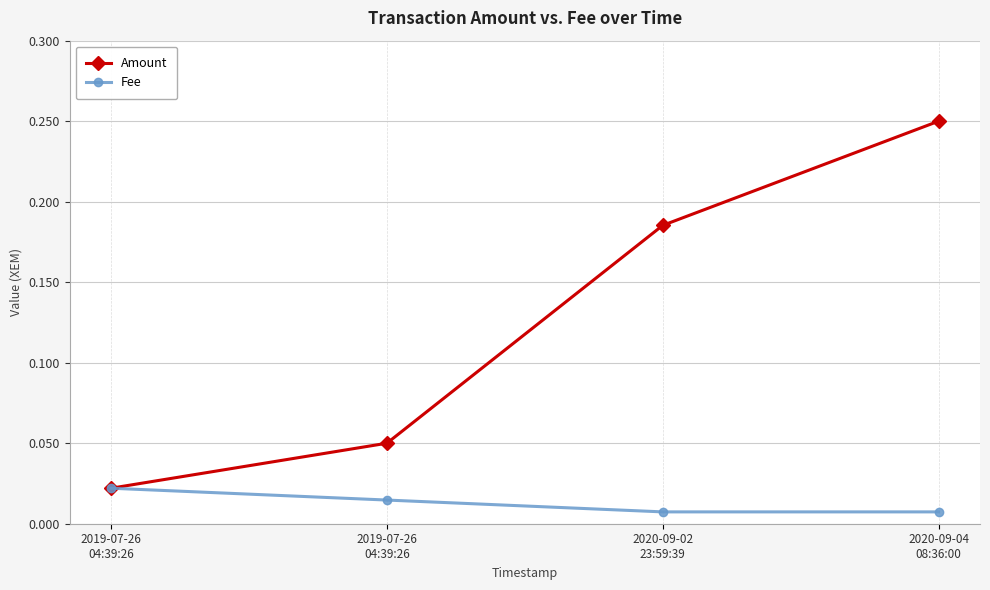

How many distinct data groups are displayed?

2